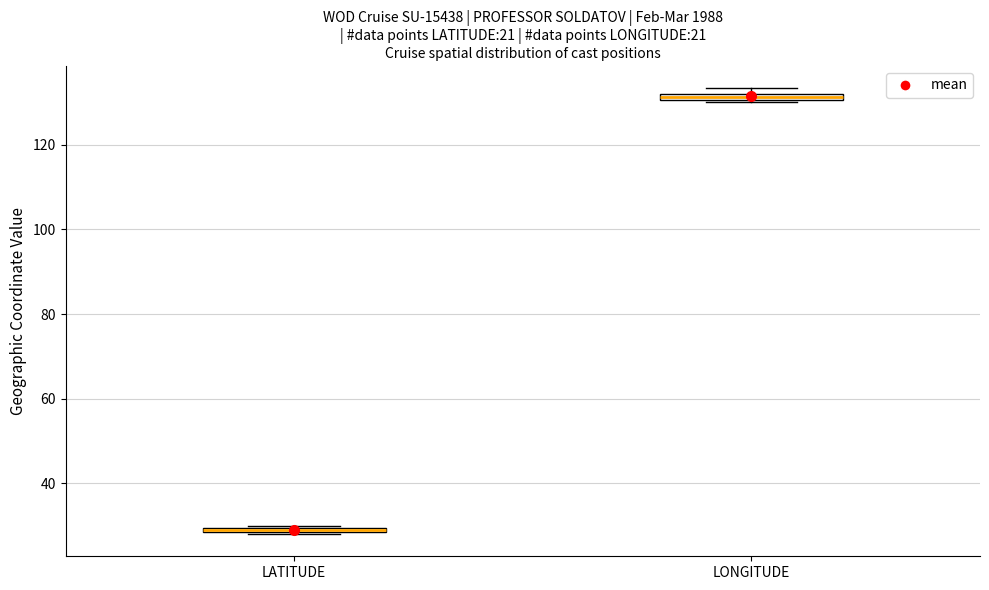

Where is the upper edge of the box for LATITUDE on the y-axis? The values are not printed on the chart, so give them approximately, as read against the axis.

30